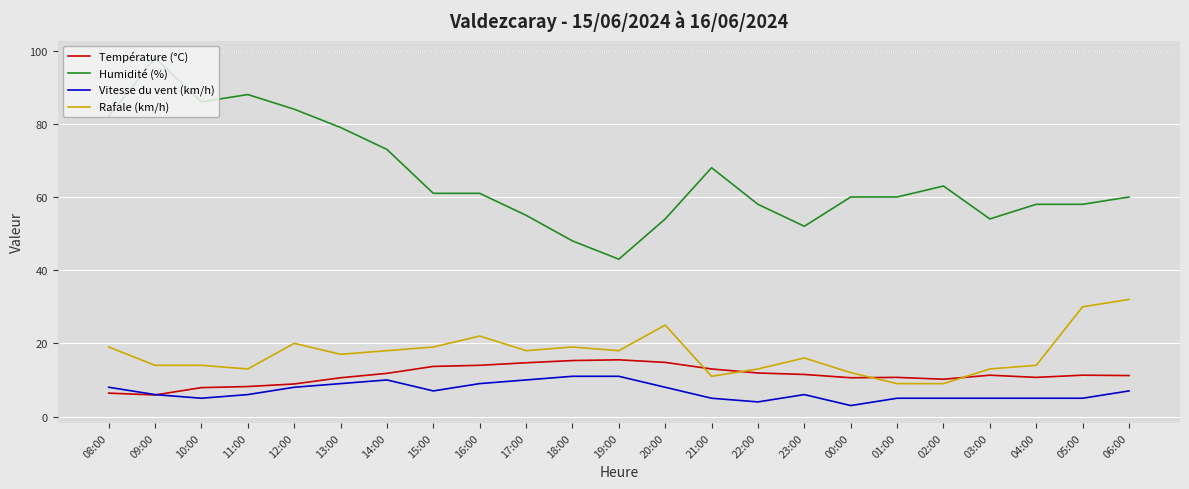

What is the difference between the Rafale (km/h) values at 18:00 and 03:00?

6.0